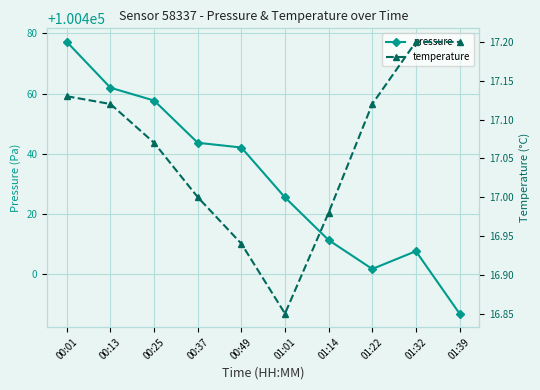

What is the difference between the highest and lowest values at 01:32?

100390.5